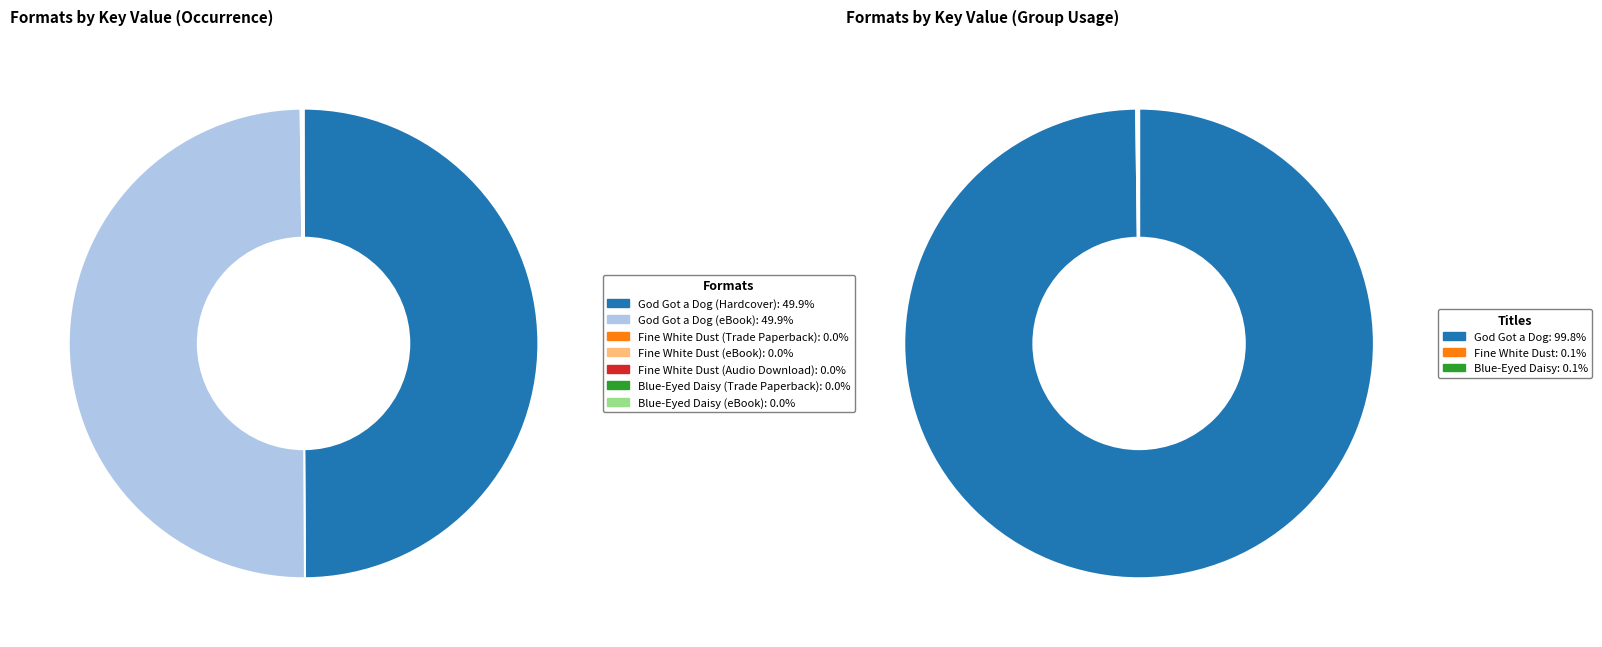

Does God Got a Dog (eBook) represent more than half of the total?

No